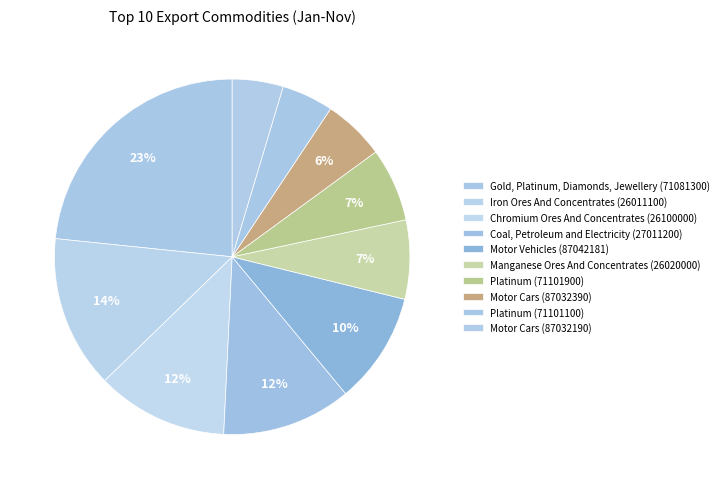

What is the total percentage of Platinum (71101900) and Motor Vehicles (87042181)?

16.8%